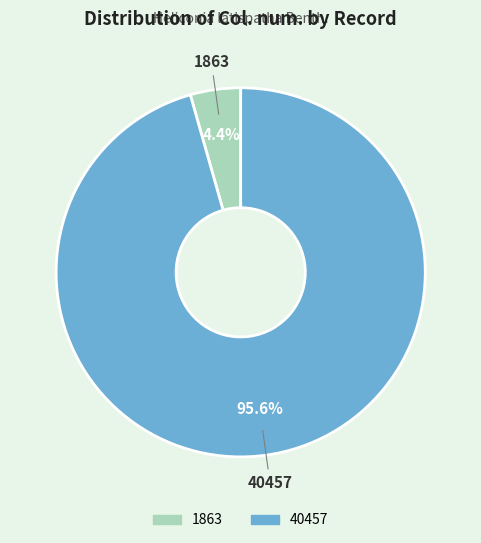

What percentage is the 40457 slice, to the nearest percent?

96%